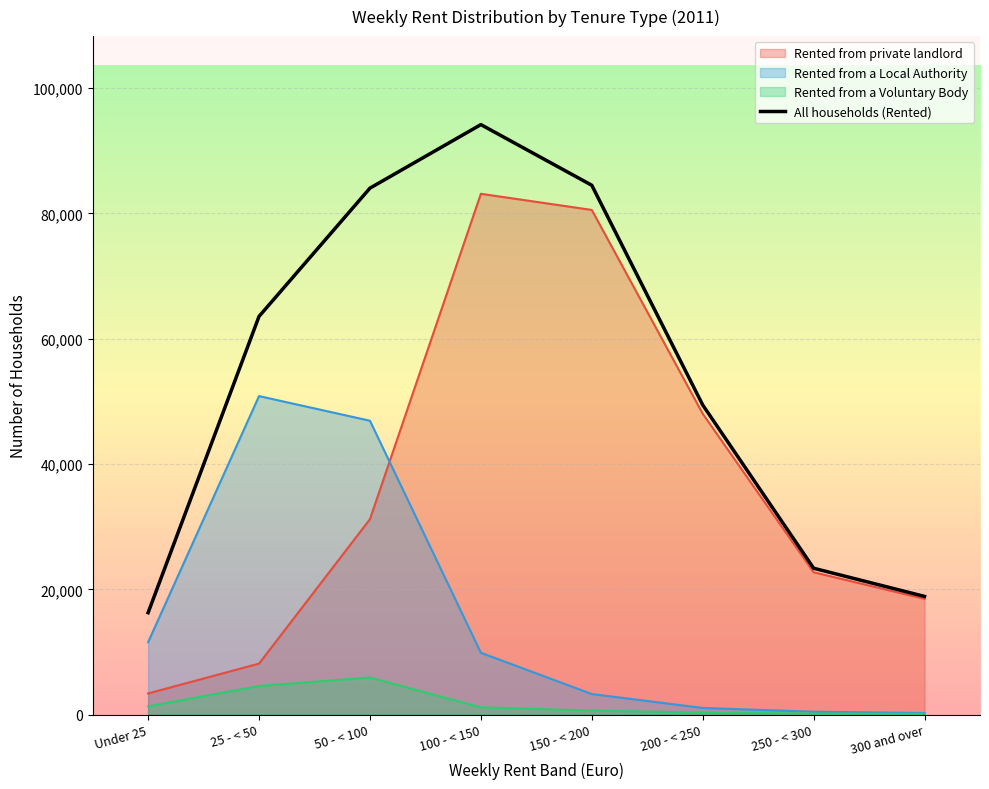

Rank the series at 100 - < 150 from highest to lowest value.

All households (Rented), Rented from private landlord, Rented from a Local Authority, Rented from a Voluntary Body